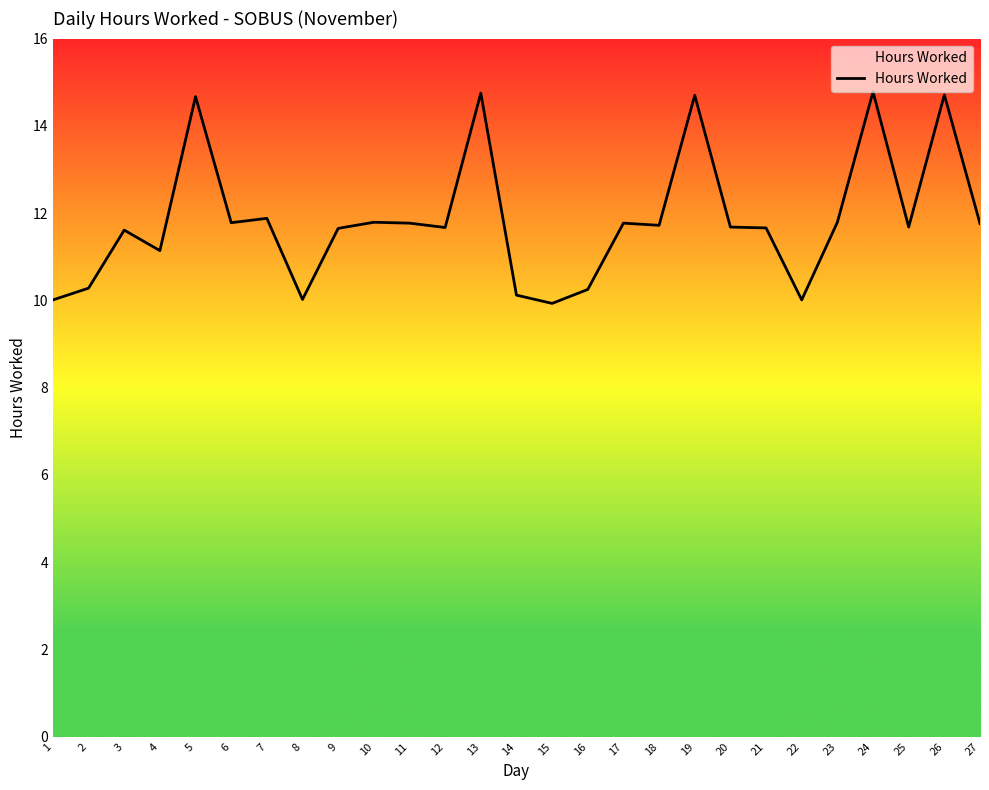

Approximately how many times larger is the value at 27 compared to 10?

1.0